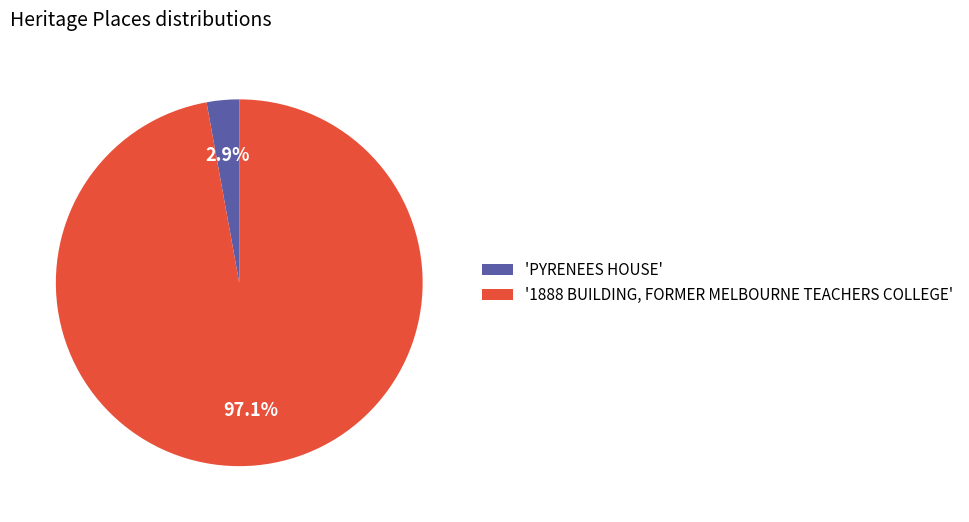

Rank the categories by value from highest to lowest.

'1888 BUILDING, FORMER MELBOURNE TEACHERS COLLEGE', 'PYRENEES HOUSE'